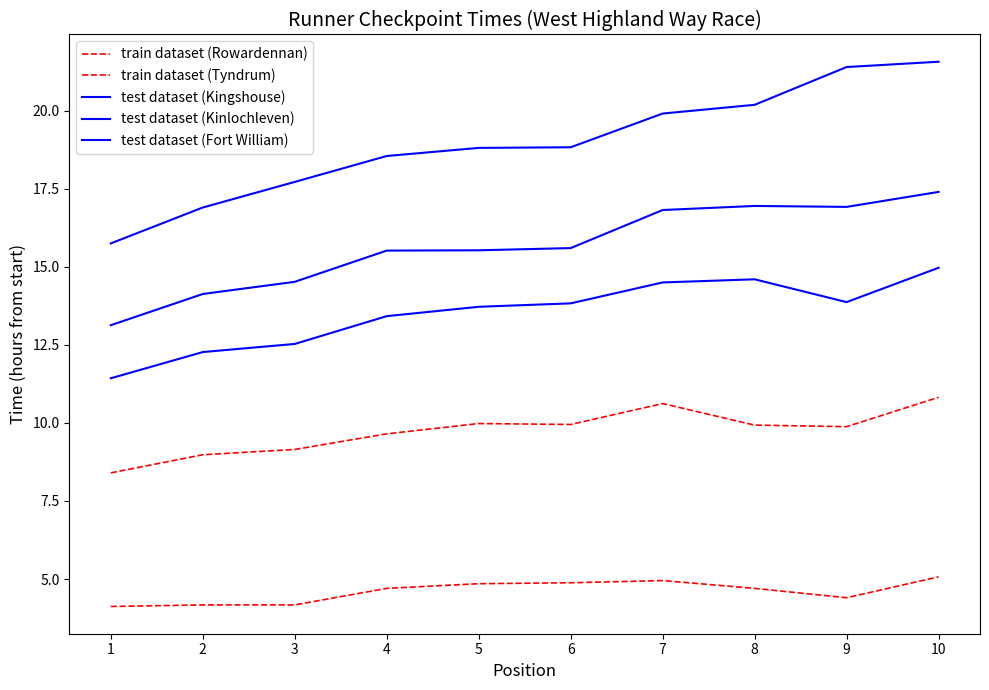

True or false: train dataset (Tyndrum) has more than 0 interior local peaks.

True